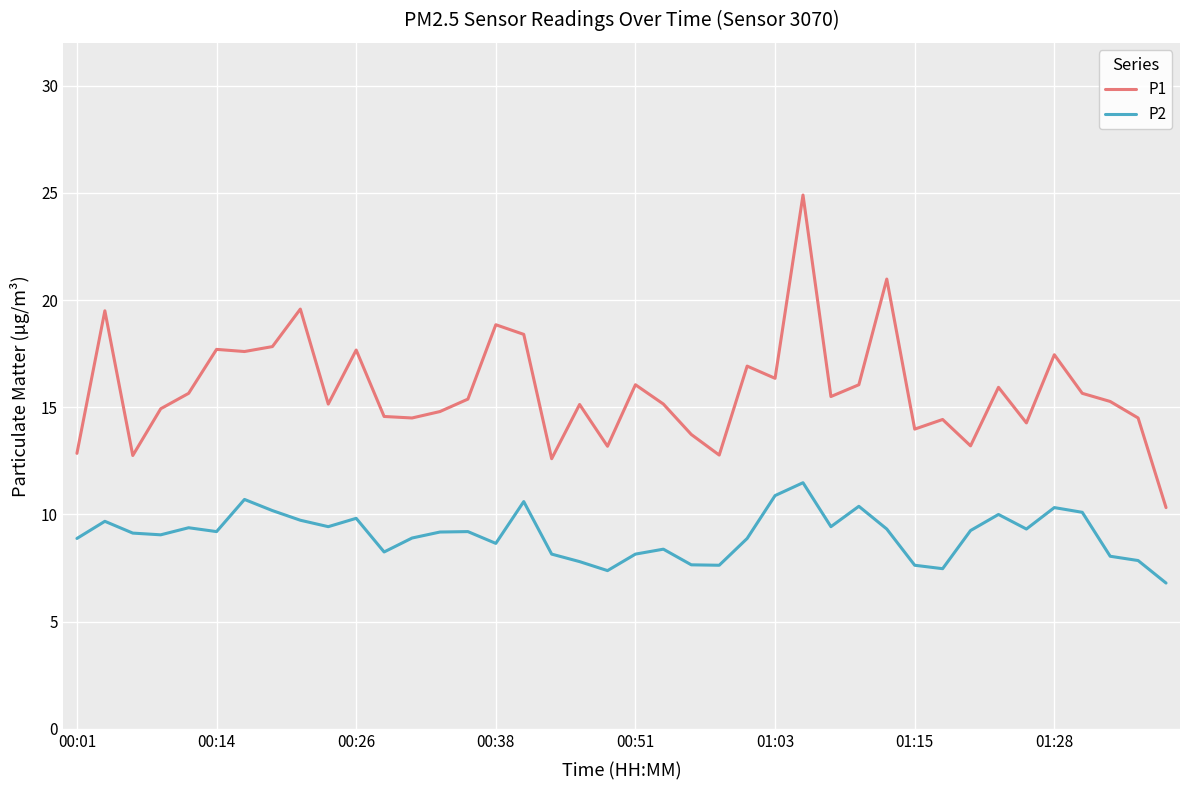

List the series in order of their peak value, highest first.

P1, P2